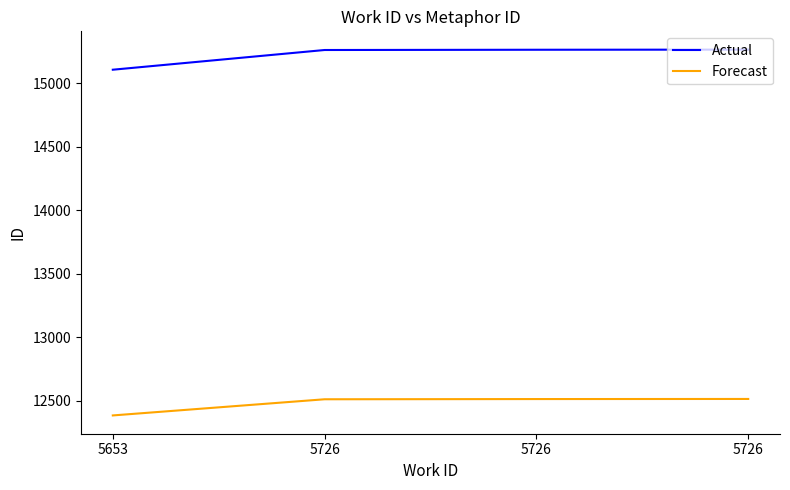

True or false: Forecast and Actual intersect in this chart.

False